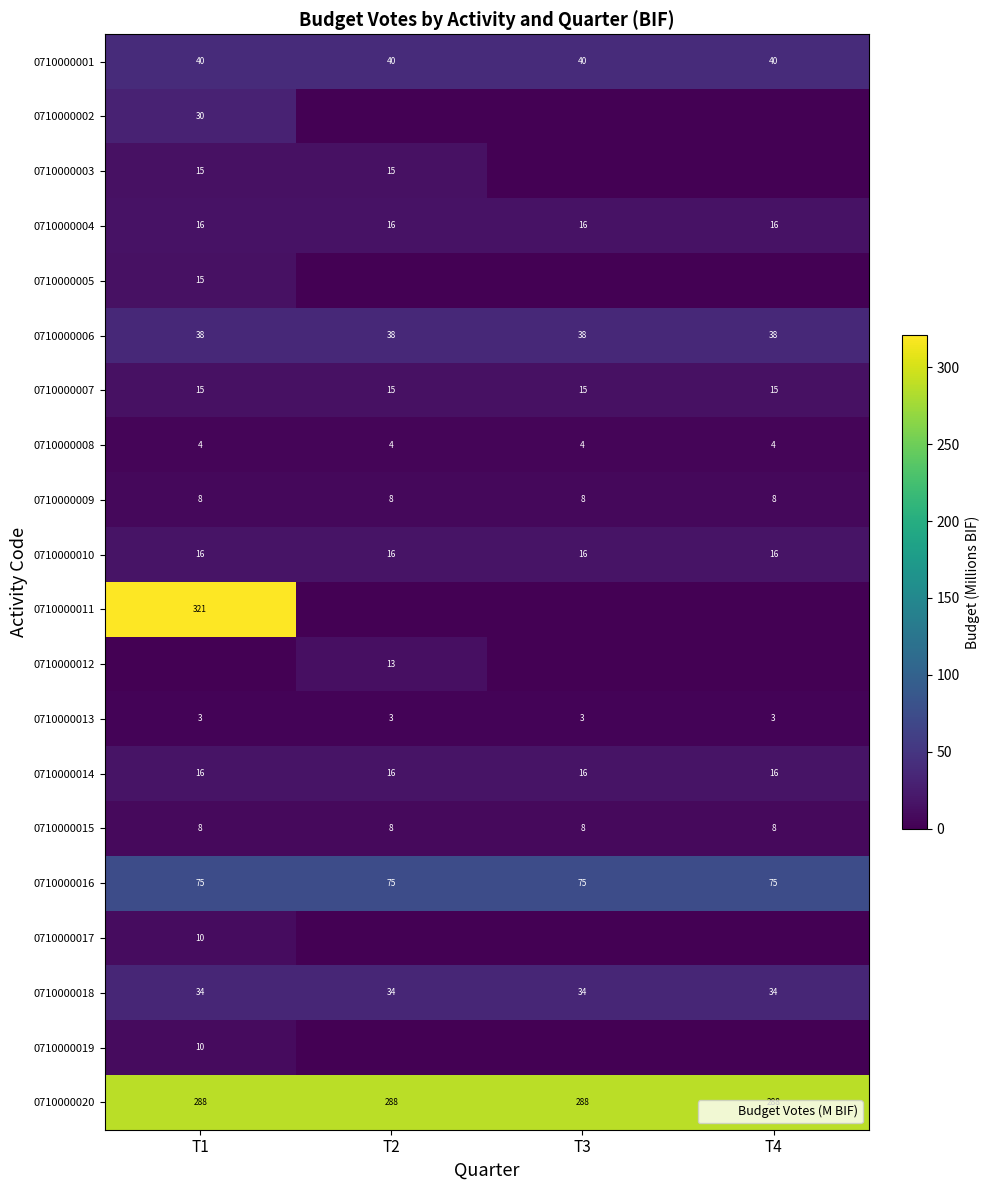

List the labels in order of 0710000014 value, largest first.

T1, T2, T3, T4